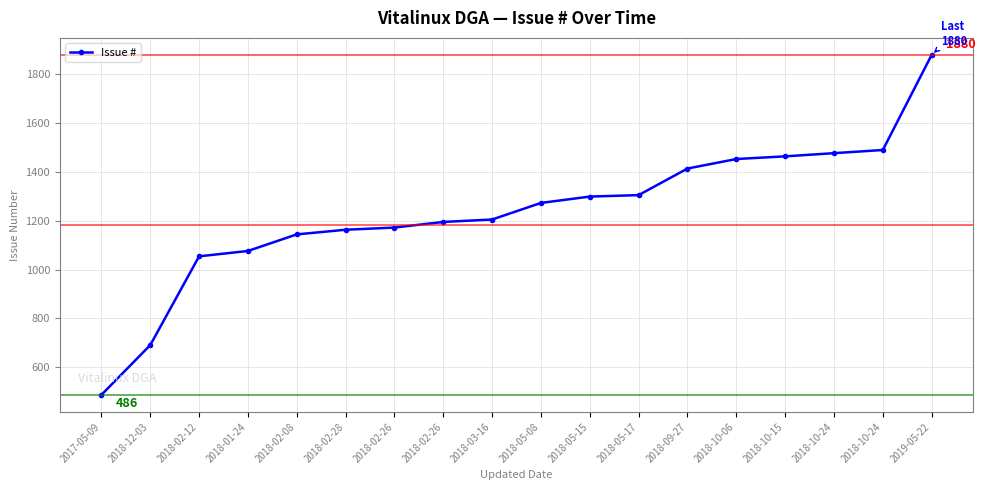

How many lines are shown in the chart?

1